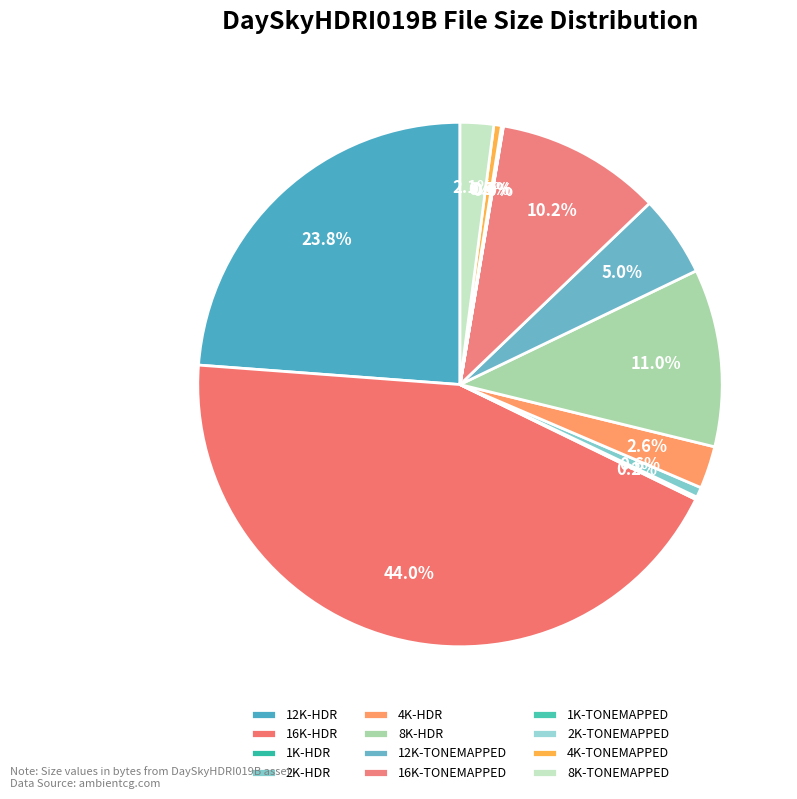

Is the sum of 1K-HDR and 12K-HDR greater than half?

No